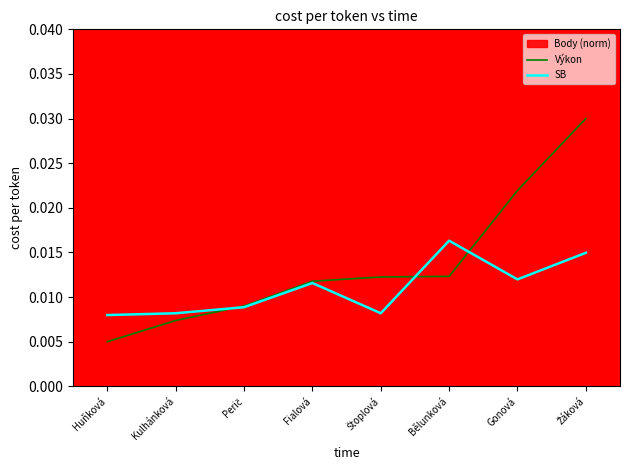

Where is Výkon nearest to the value 0?

Huňková